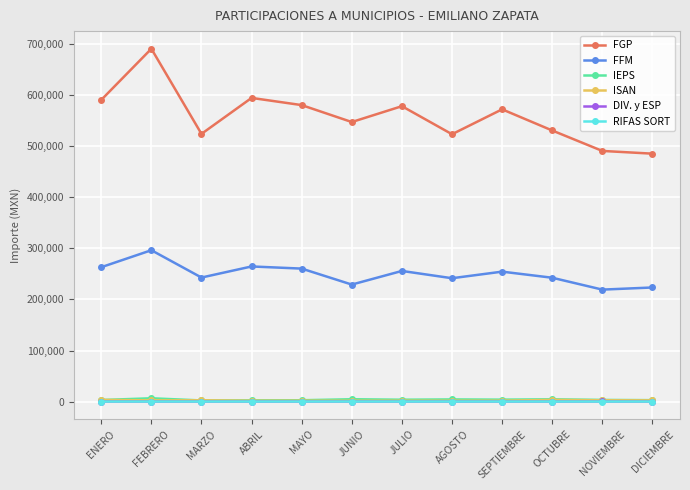

True or false: IEPS has more than 2 interior local peaks.

True